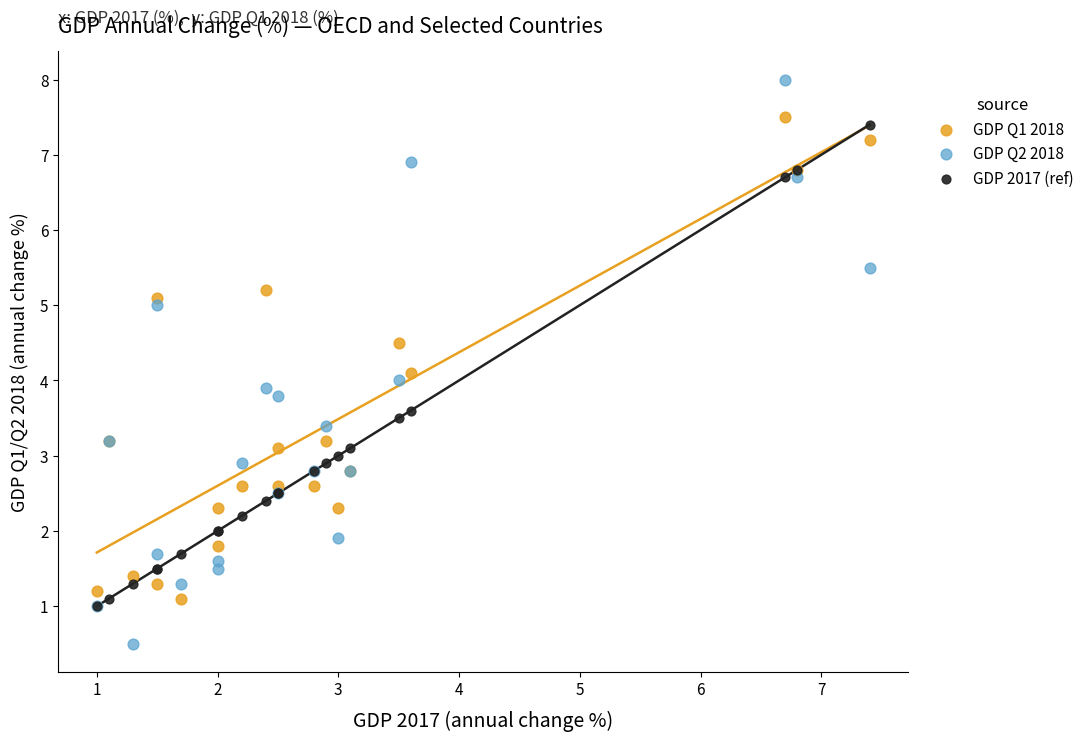

Which series reaches the maximum Y coordinate?

GDP Q2 2018